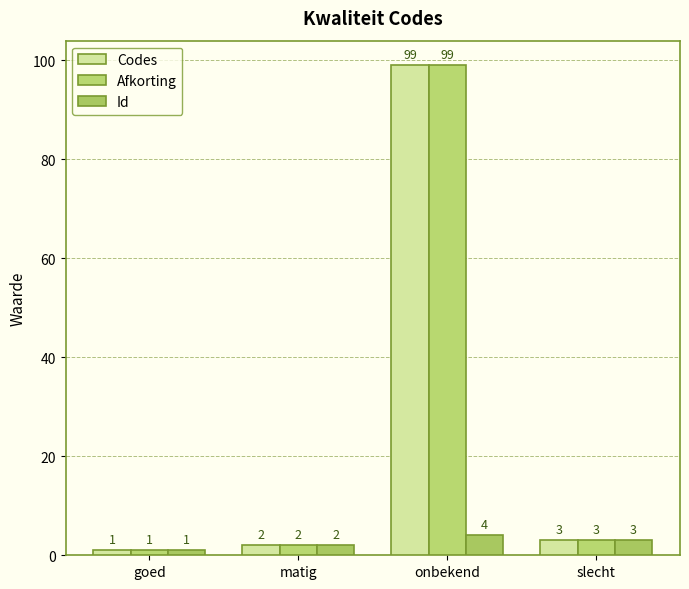

At which label does Codes first exceed 3?

onbekend